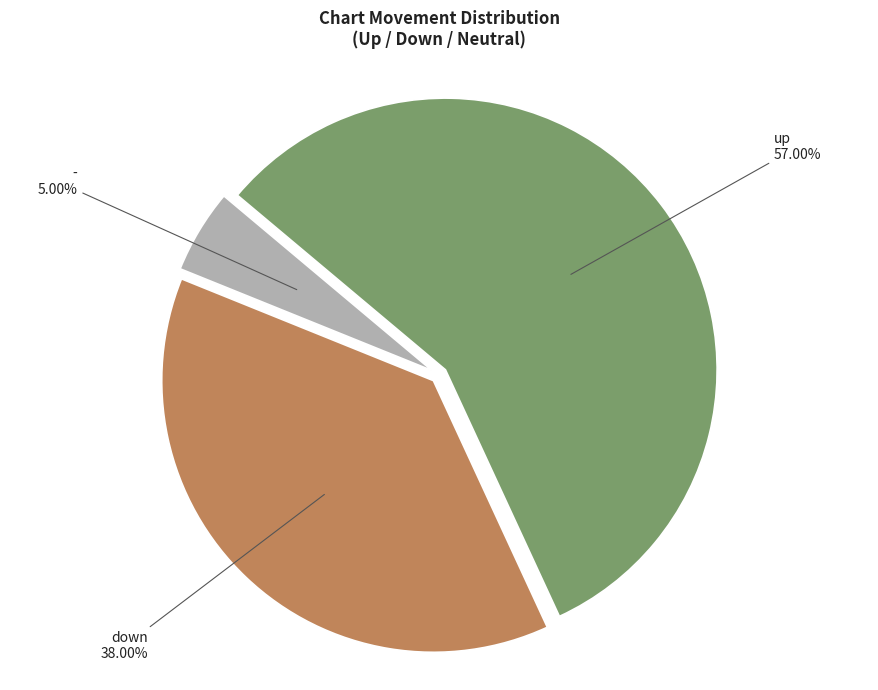

What percentage is the down slice, to the nearest percent?

38%